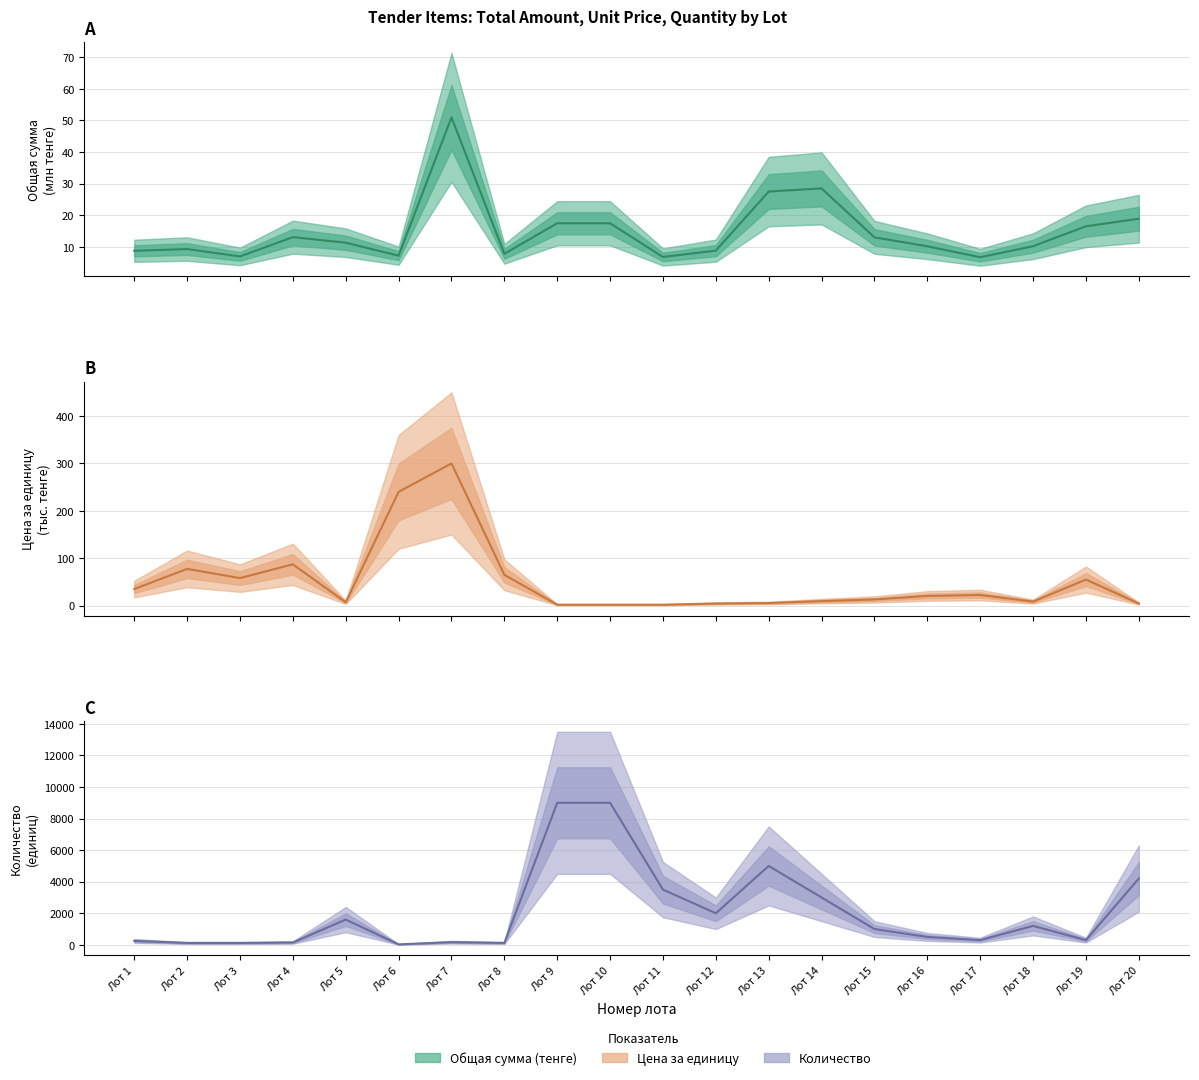

At which label does Общая сумма (тенге) reach its minimum?

Лот 17